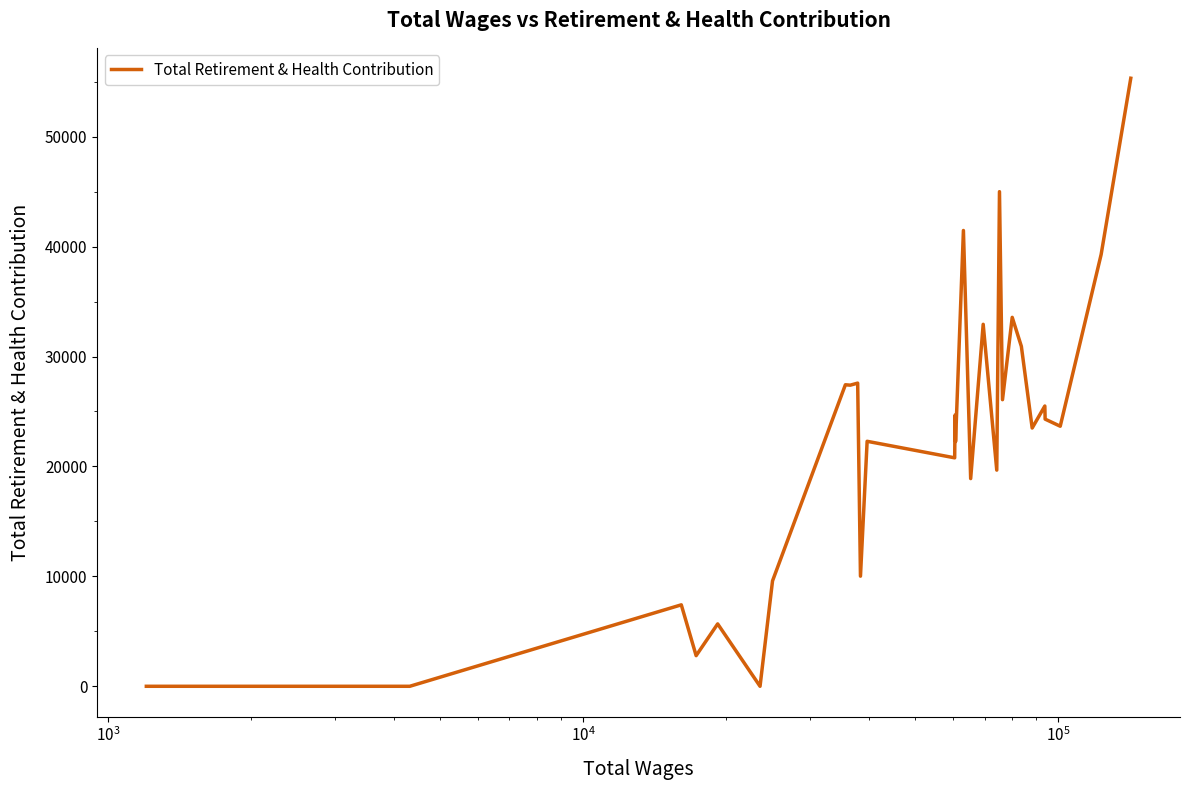

What is the difference between the maximum and minimum values?

55318